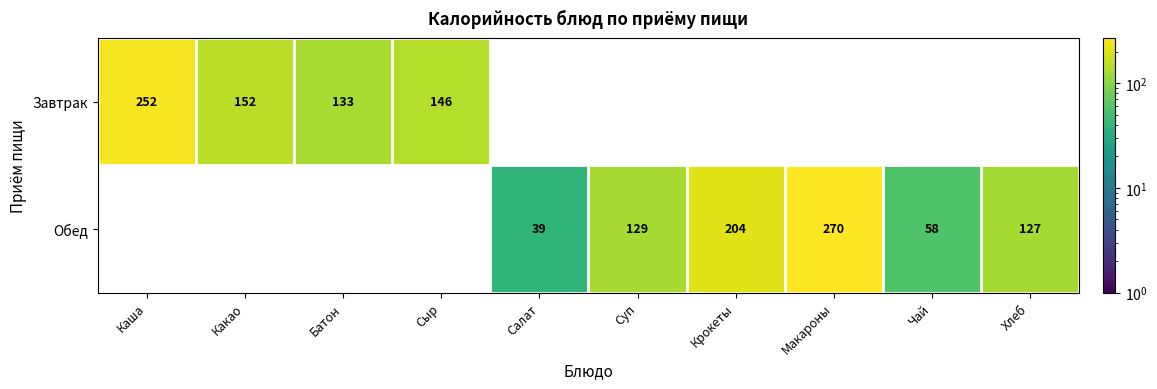

Is it true that Завтрак equals 226 at Сыр?

False